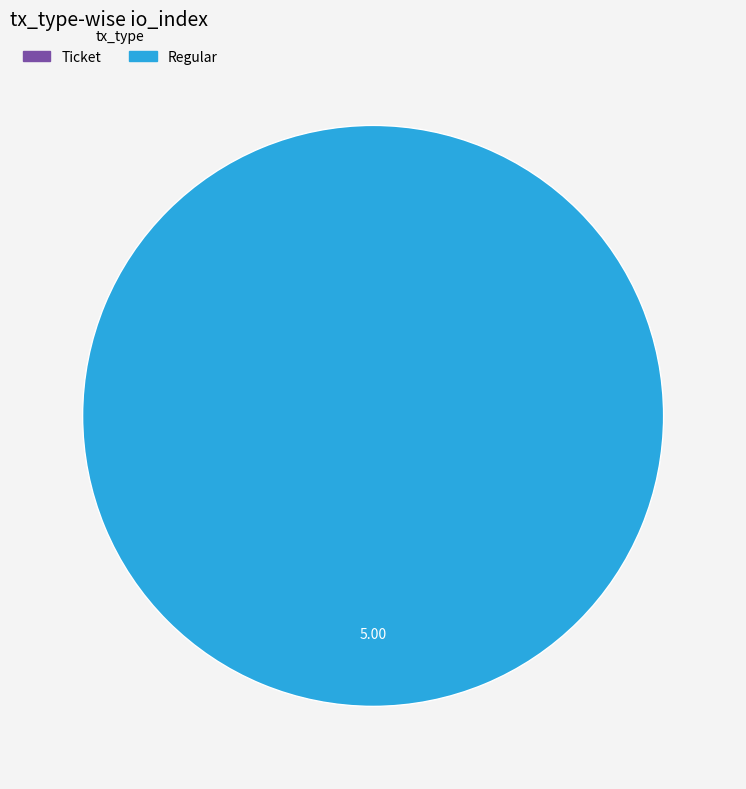

Which category has the smallest portion of the pie?

Ticket